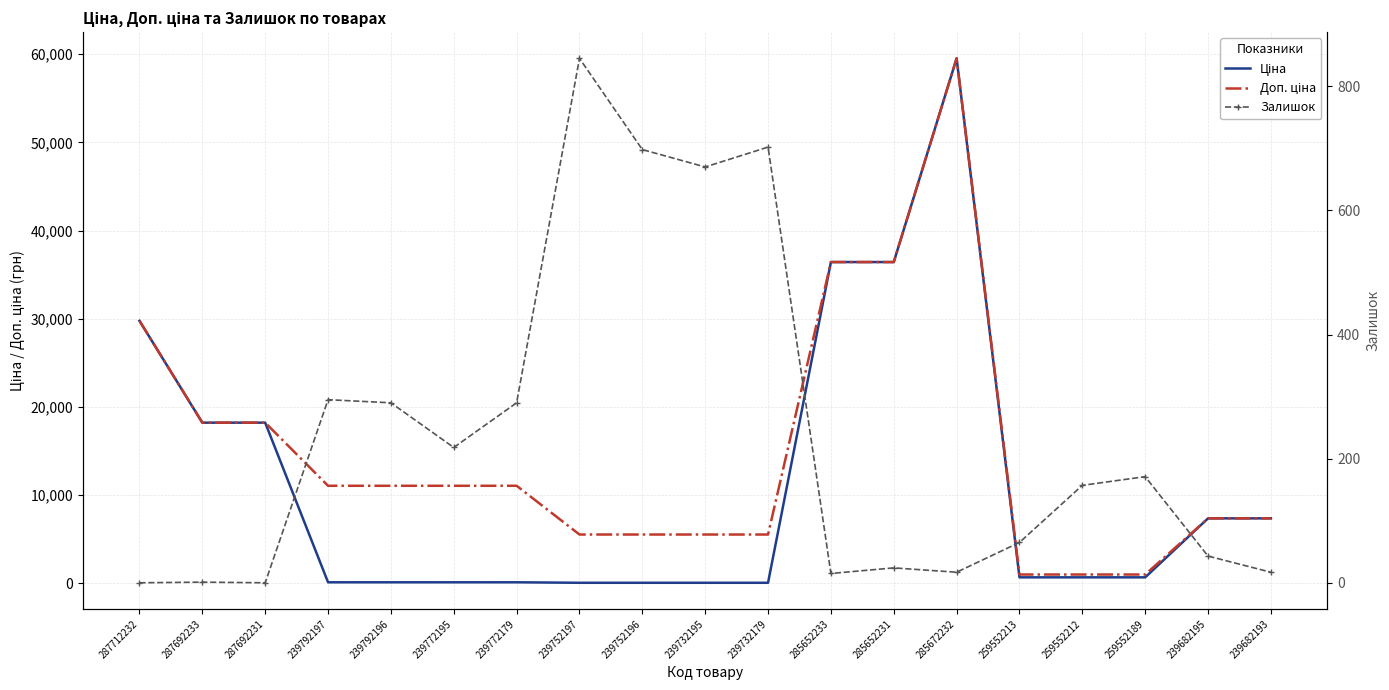

Reading left to right, transcribe all the data shown in this chart.

Ціна: 287712232=29761.5	287692233=18212.0	287692231=18212.0	239792197=110.5	239792196=110.5	239772195=110.5	239772179=110.5	239752197=55.3	239752196=55.3	239732195=55.3	239732179=55.3	285652233=36424.0	285652231=36424.0	285672232=59523.0	259552213=672.1	259552212=672.1	259552189=672.1	239682195=7360.2	239682193=7360.2
Доп. ціна: 287712232=29761.5	287692233=18212.0	287692231=18212.0	239792197=11055.0	239792196=11055.0	239772195=11055.0	239772179=11055.0	239752197=5528.0	239752196=5528.0	239732195=5528.0	239732179=5528.0	285652233=36424.0	285652231=36424.0	285672232=59523.0	259552213=992.7	259552212=992.7	259552189=992.7	239682195=7360.2	239682193=7360.2
Залишок: 287712232=0.0	287692233=1.0	287692231=0.0	239792197=295.0	239792196=290.0	239772195=218.0	239772179=290.0	239752197=845.0	239752196=698.0	239732195=670.0	239732179=702.0	285652233=15.0	285652231=24.0	285672232=17.0	259552213=65.0	259552212=157.0	259552189=171.0	239682195=43.0	239682193=17.0